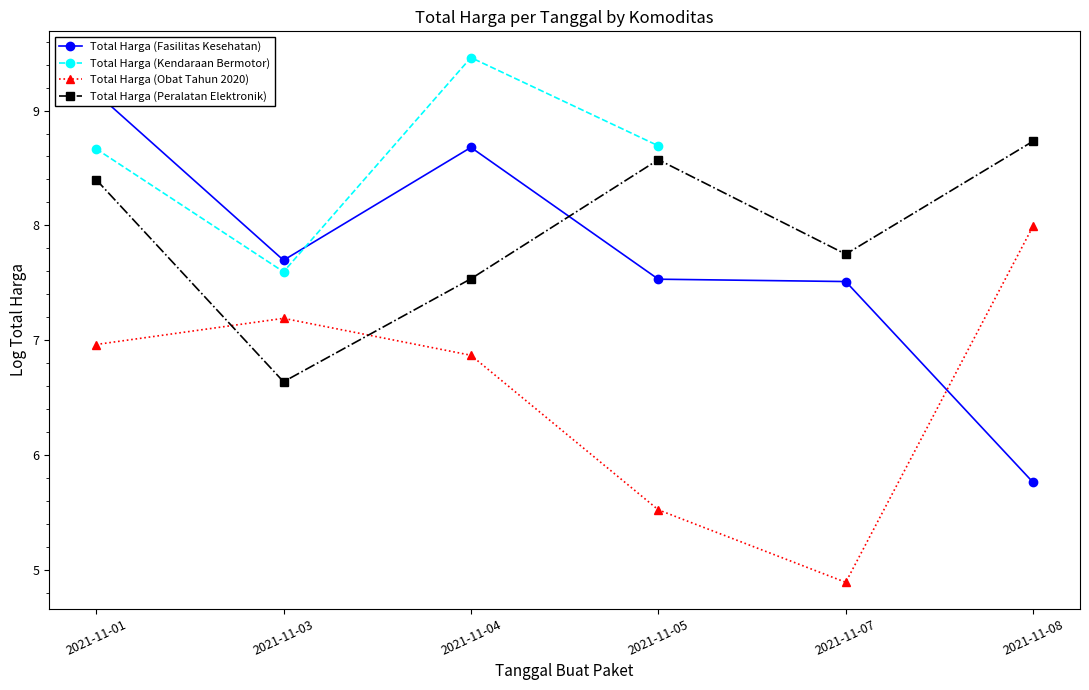

What is the value of the Total Harga (Fasilitas Kesehatan) point at the 2nd from the left?

7.7